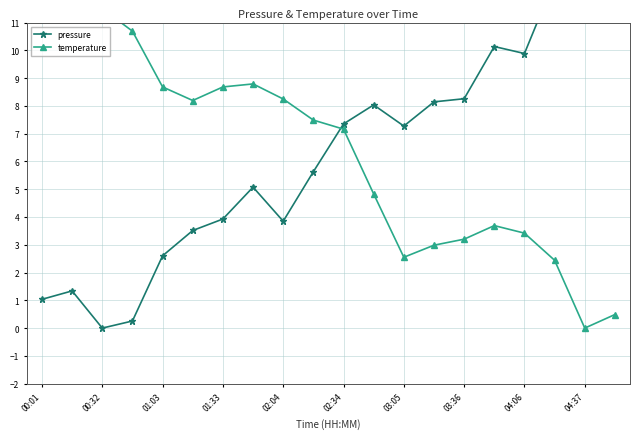

At how many categories does at least one series exceed 10?

8